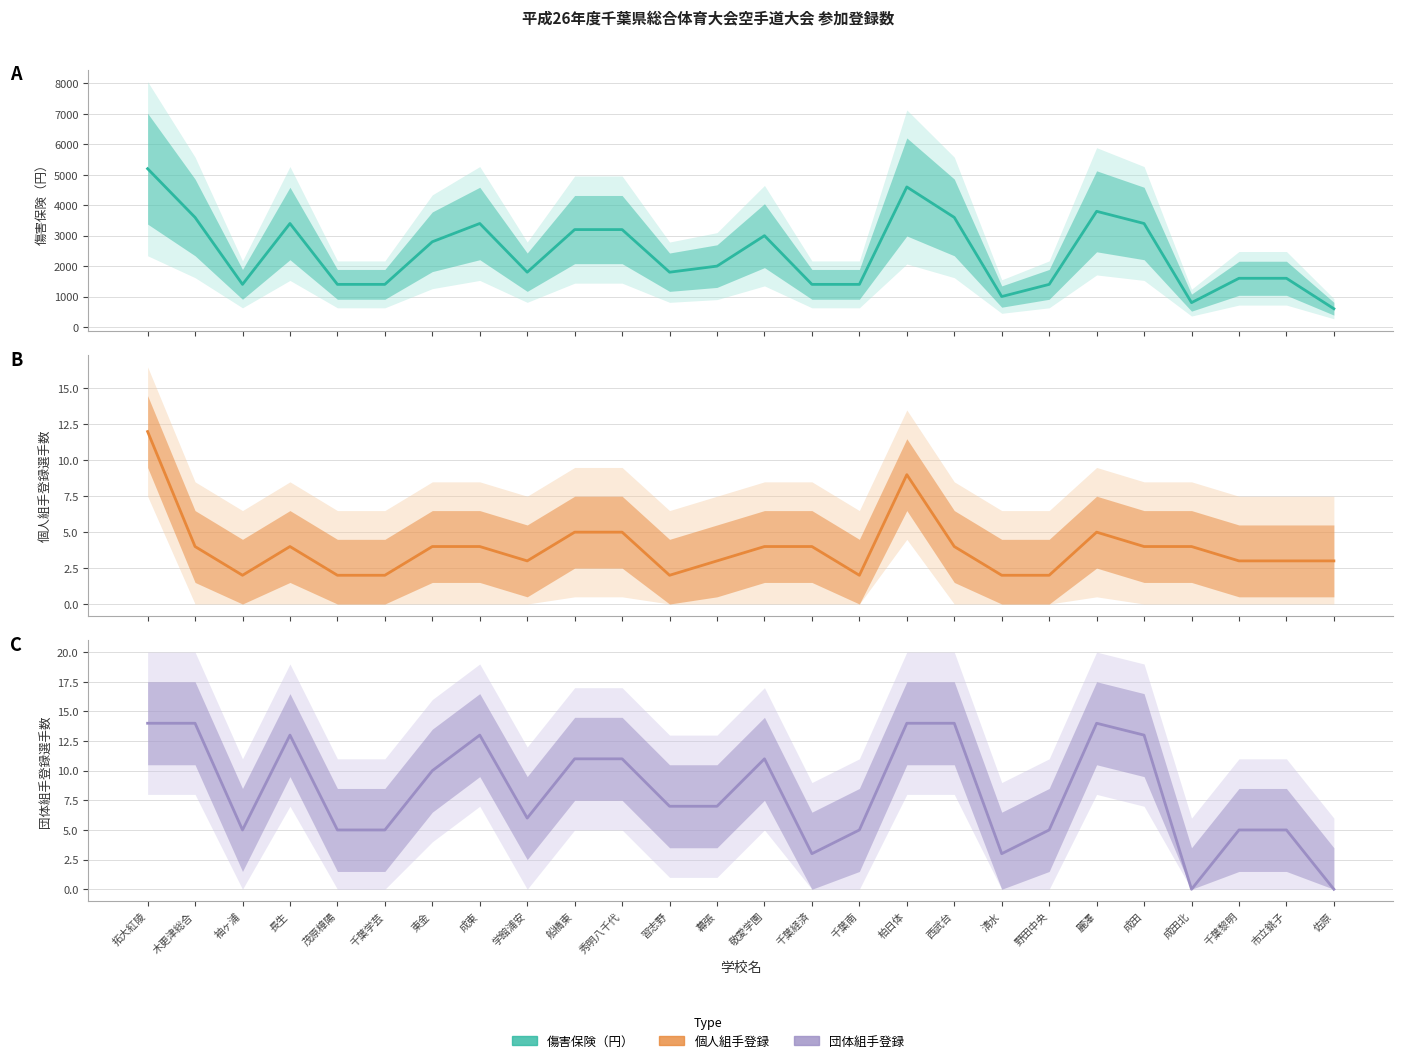

What is the label of the 5th point from the right?

成田